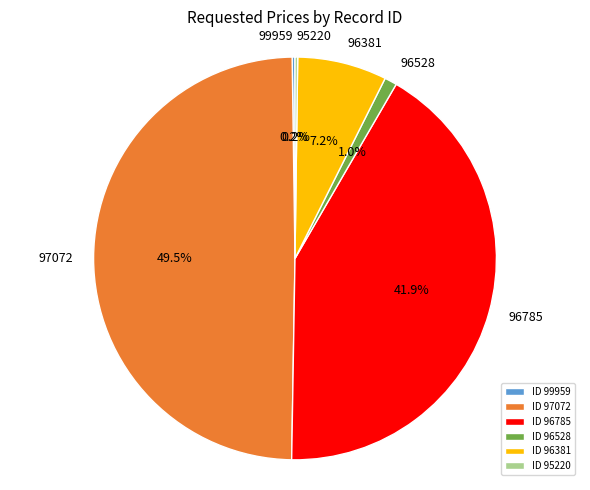

Is the sum of 96785 and 96381 greater than half?

No